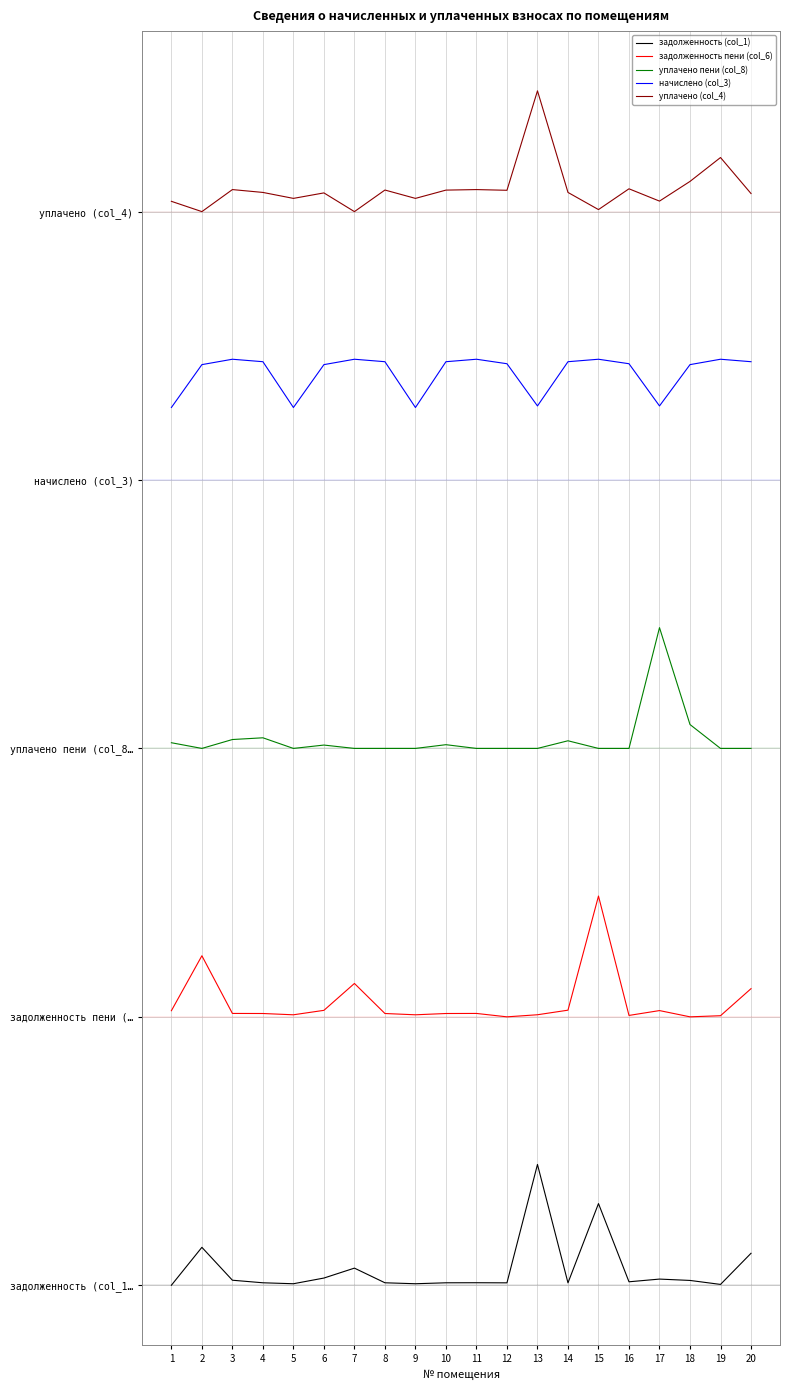

Is this an area chart (filled region under the line)?

No